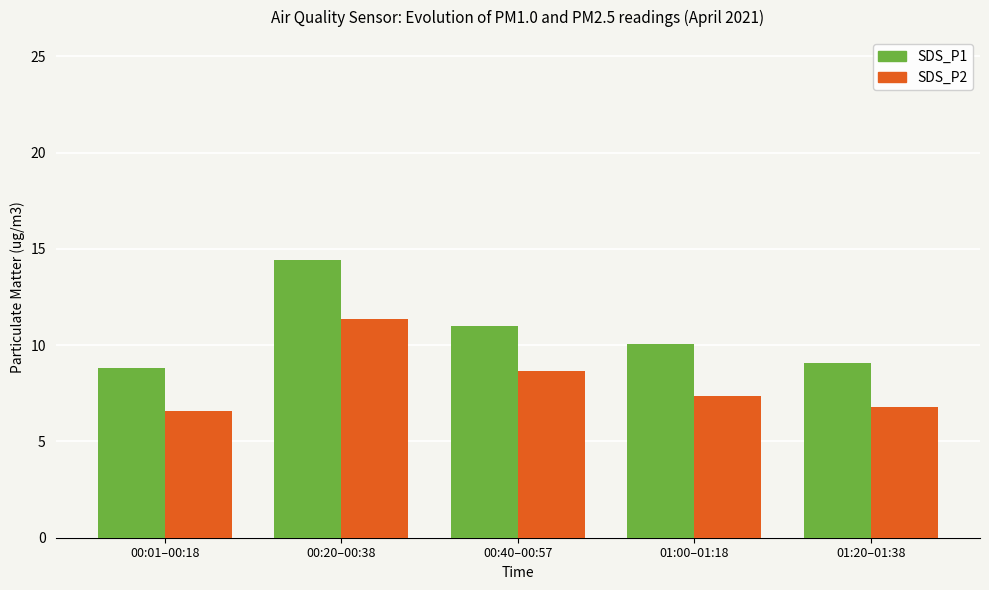

Reading left to right, list all the values displayed in this chart.

SDS_P1: 00:01–00:18=8.8	00:20–00:38=14.4	00:40–00:57=11.0	01:00–01:18=10.0	01:20–01:38=9.1
SDS_P2: 00:01–00:18=6.6	00:20–00:38=11.3	00:40–00:57=8.7	01:00–01:18=7.4	01:20–01:38=6.8